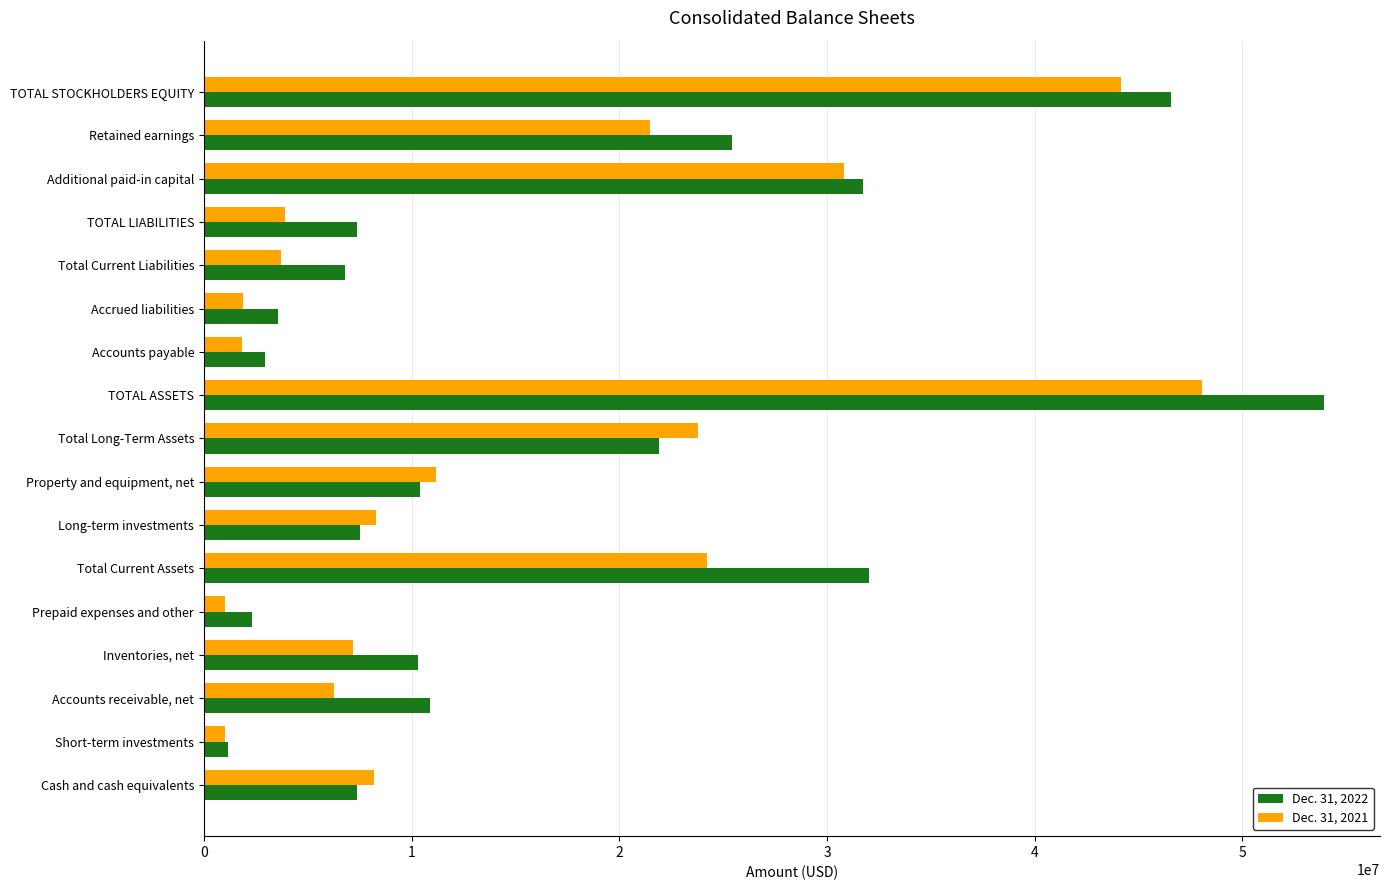

Which series has the widest spread of values?

Dec. 31, 2022